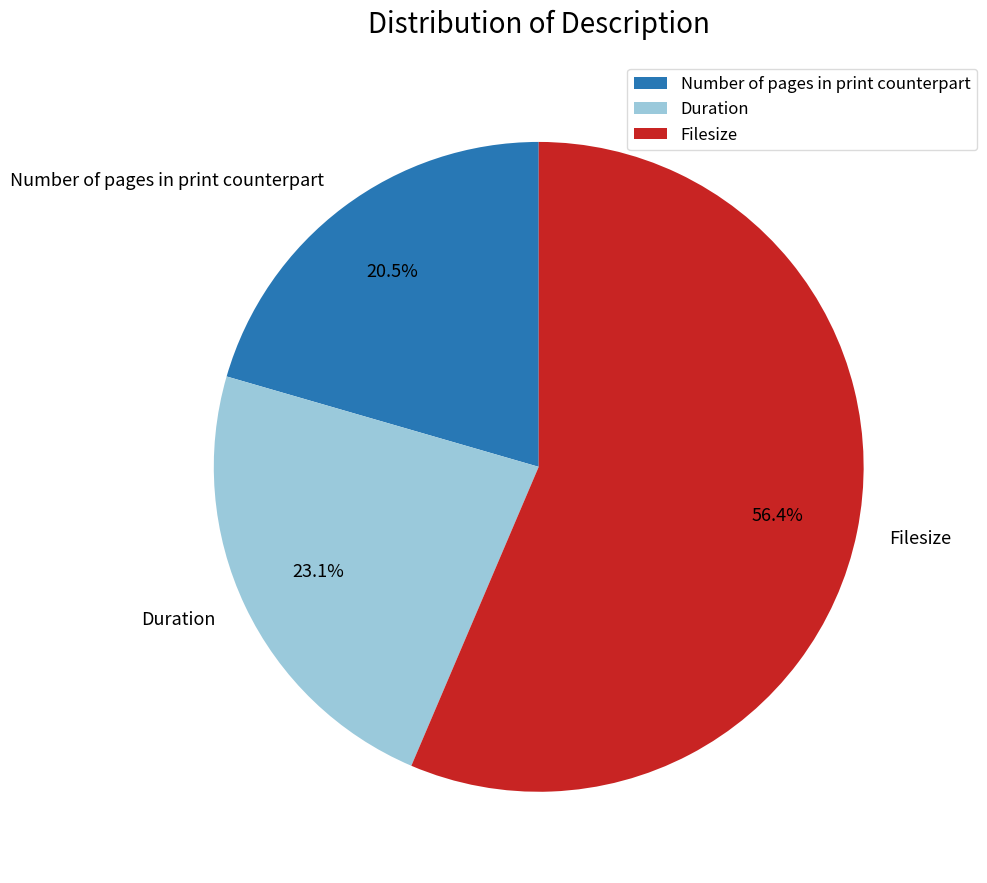

Is the sum of Filesize and Number of pages in print counterpart greater than half?

Yes